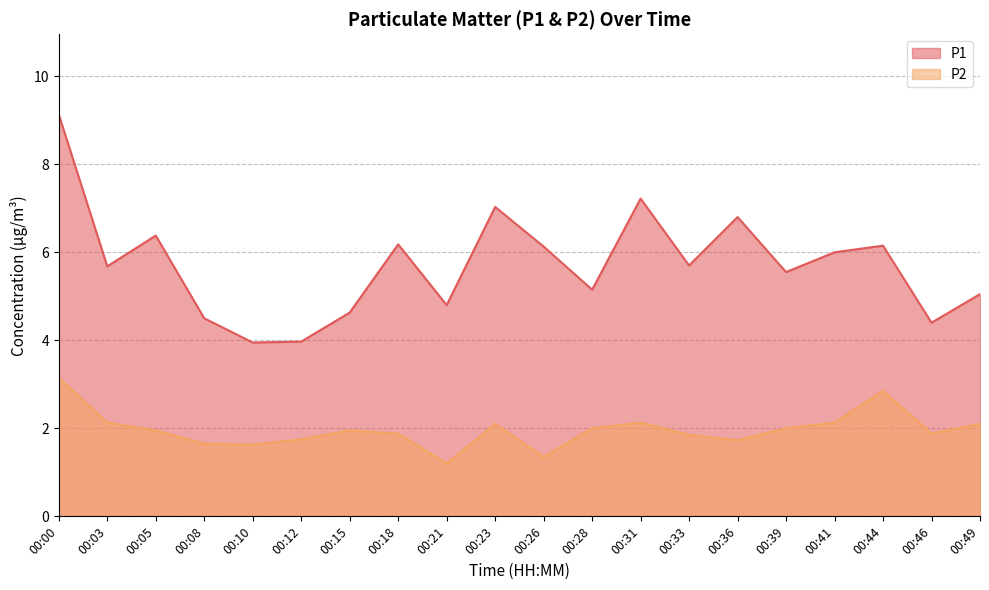

Reading left to right, what are all the values shown in this chart?

P1: 9.1	5.7	6.4	4.5	4.0	4.0	4.6	6.2	4.8	7.0	6.1	5.2	7.2	5.7	6.8	5.5	6.0	6.2	4.4	5.0
P2: 3.1	2.1	1.9	1.6	1.6	1.8	1.9	1.9	1.2	2.1	1.4	2.0	2.1	1.9	1.7	2.0	2.1	2.9	1.9	2.1